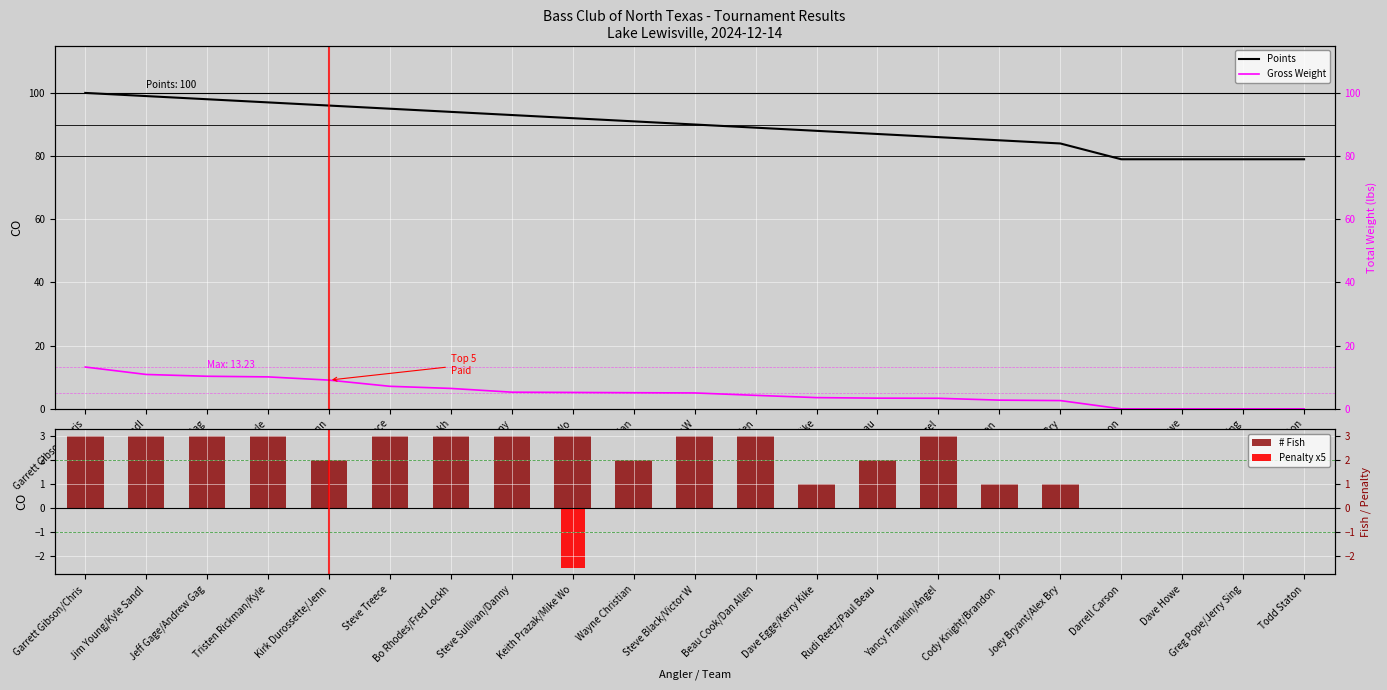

Between Bo Rhodes/Fred Lockh and Beau Cook/Dan Allen, which series saw the biggest shift?

Points